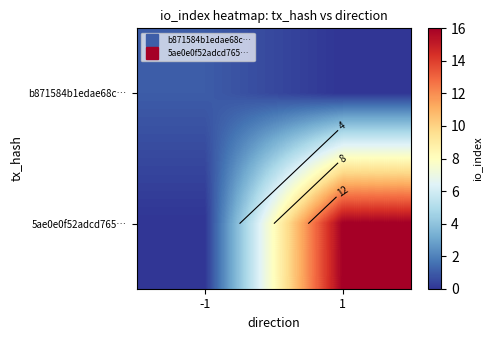

What is the difference between the highest and lowest values at 1?

16